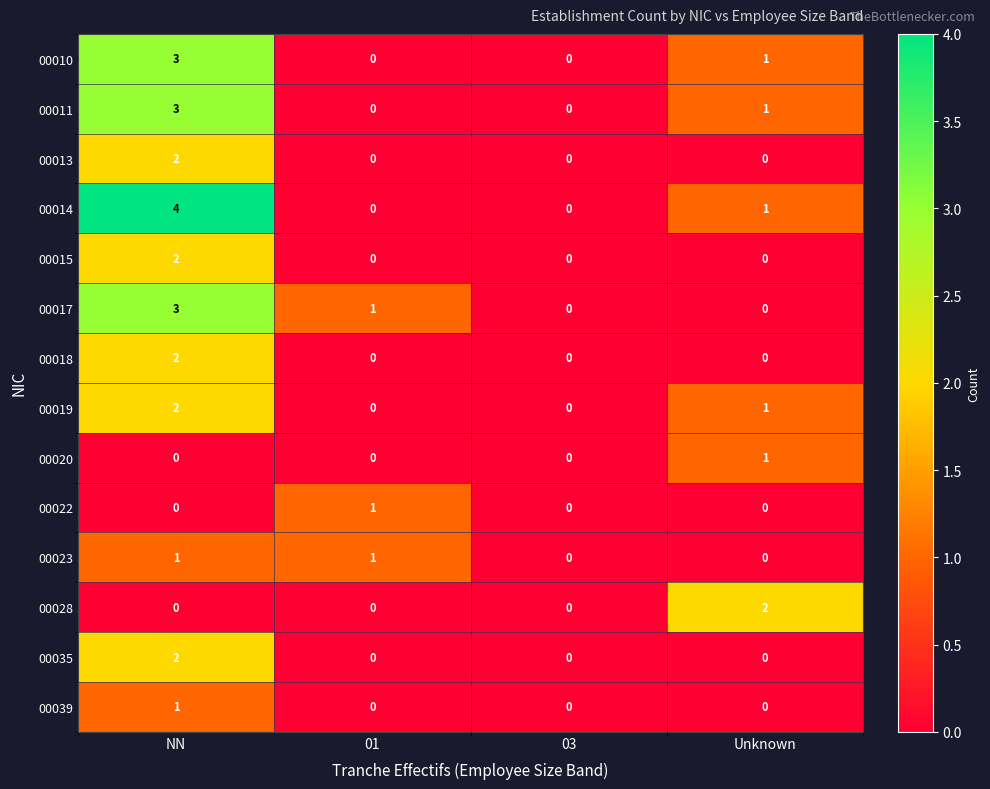

Where does the 00011 series first go above 1?

NN